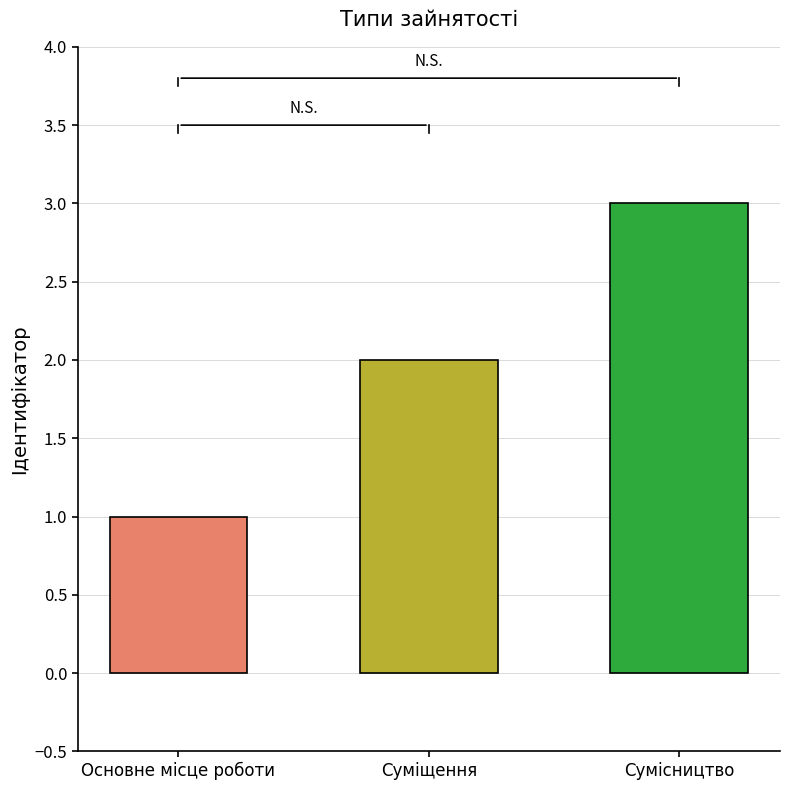

Reading left to right, extract all data points from this chart.

1	2	3